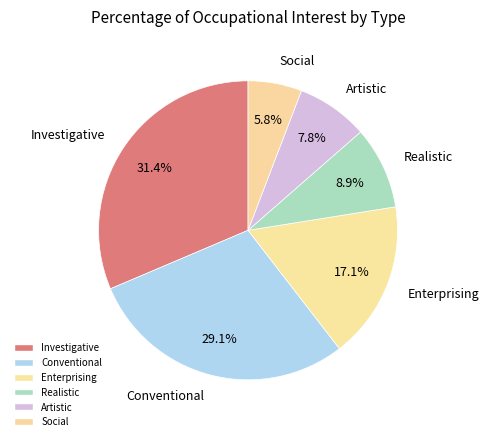

What is the smallest slice in the pie chart?

Social